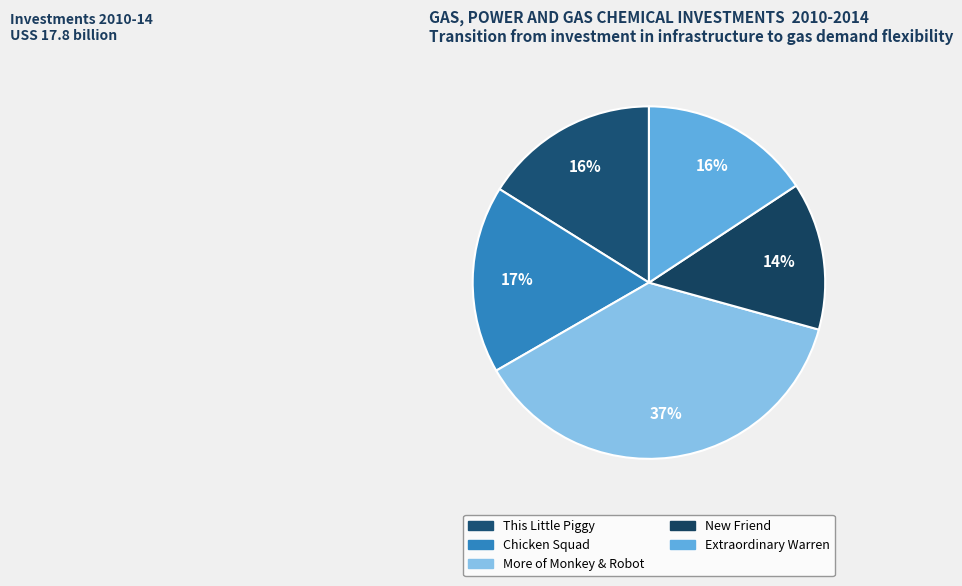

True or false: More of Monkey & Robot accounts for 25% of the total.

False